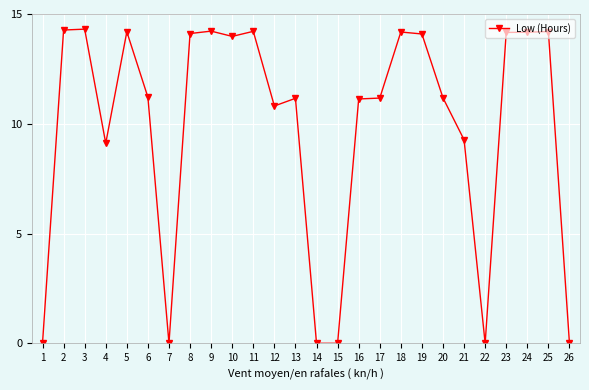

What is the difference between the maximum and minimum values?

14.3